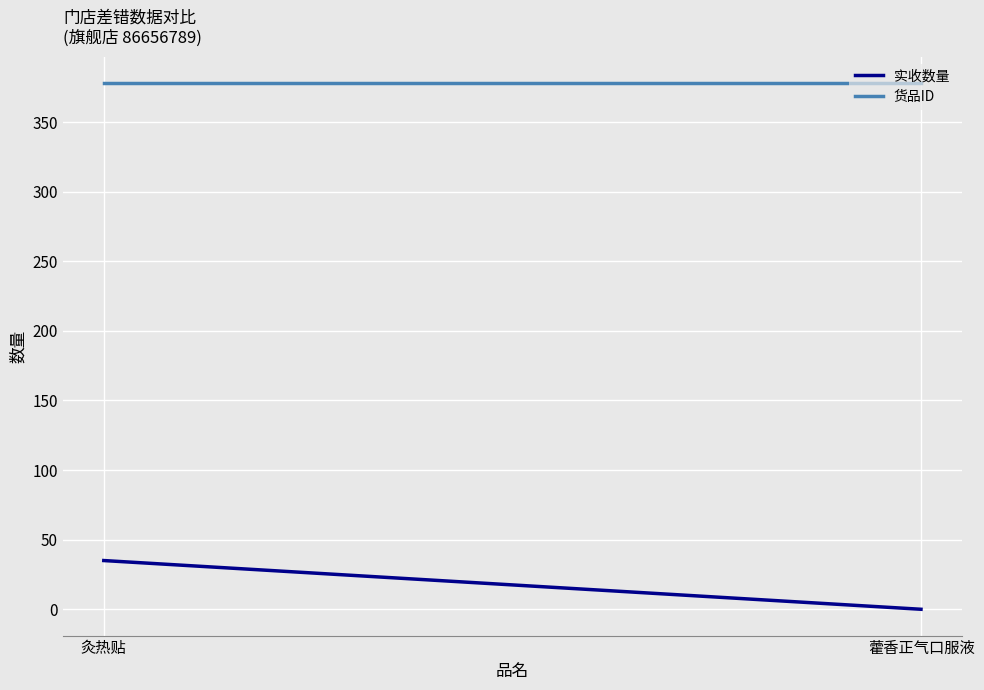

True or false: 货品ID has a value of 641 at 灸热贴.

False